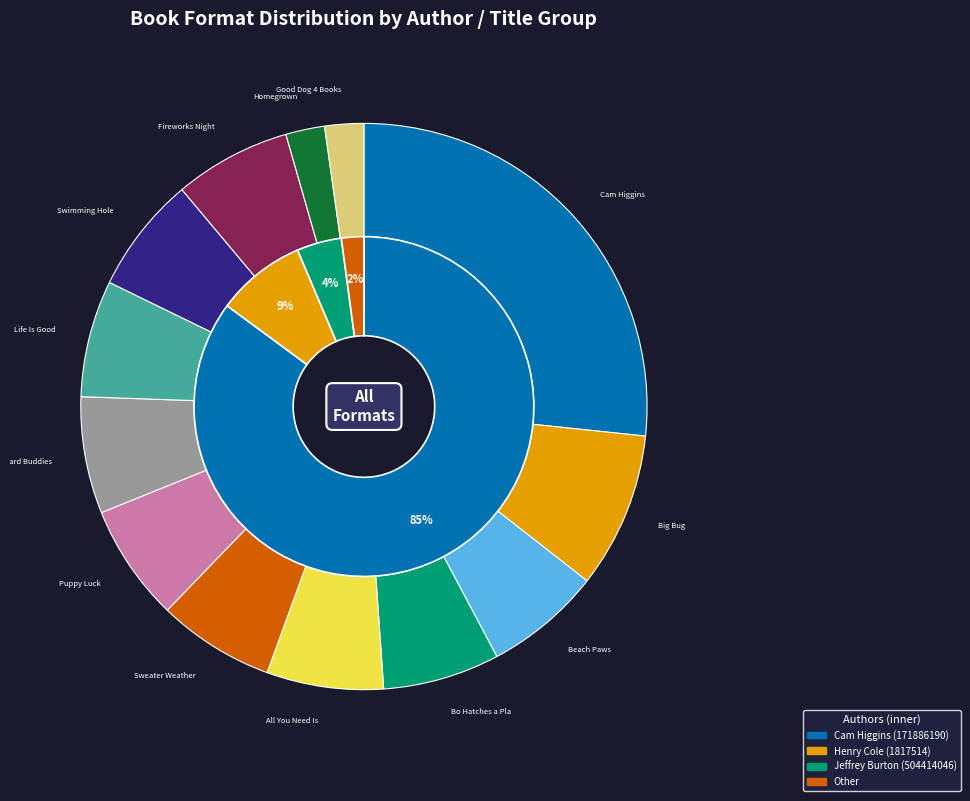

The Barnyard Buddies (3) slice represents 7% of the pie. True or false?

True